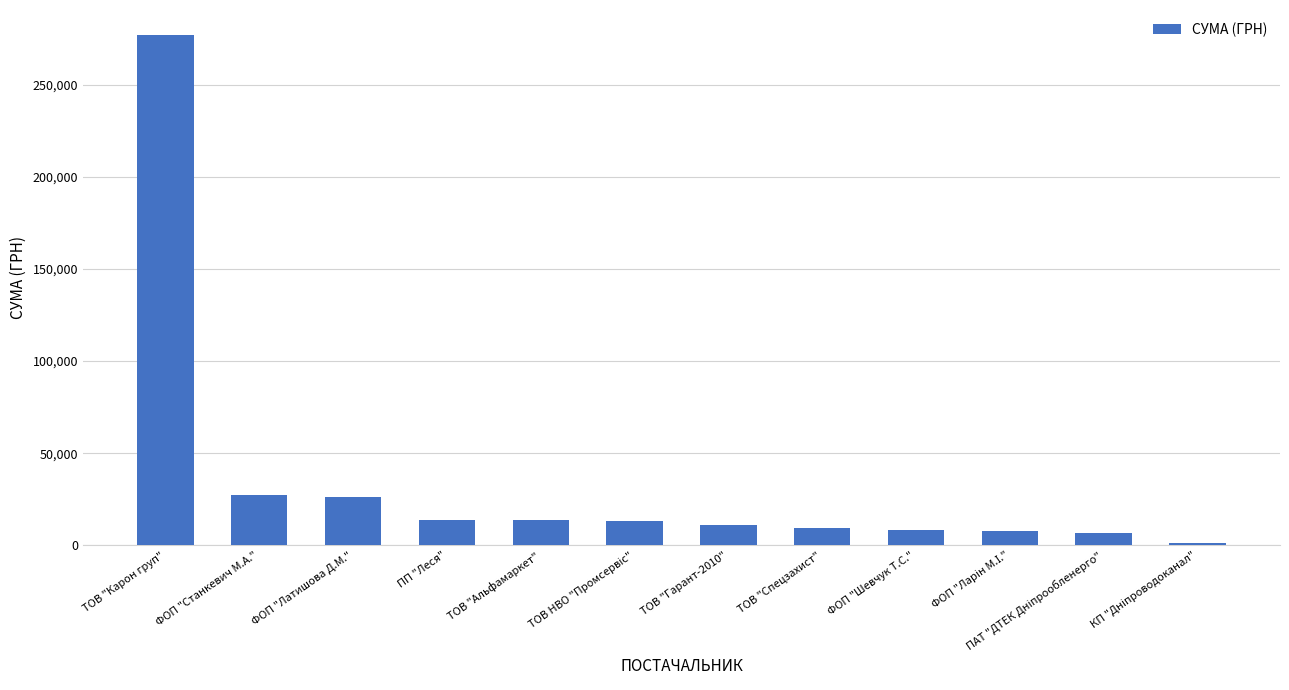

Is it true that the value at ТОВ "Альфамаркет" is 23072.6?

False